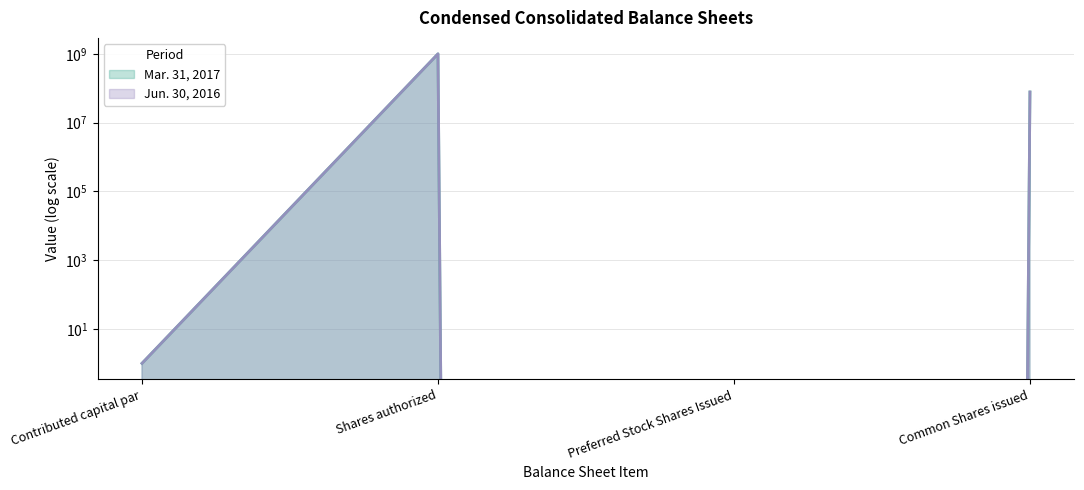

What position from the left is Common Shares issued?

4